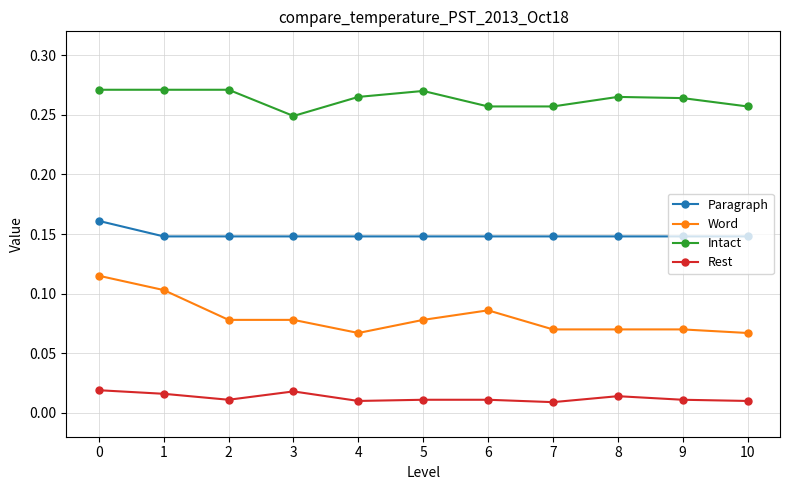

Which series changed the most between 3 and 8?

Intact